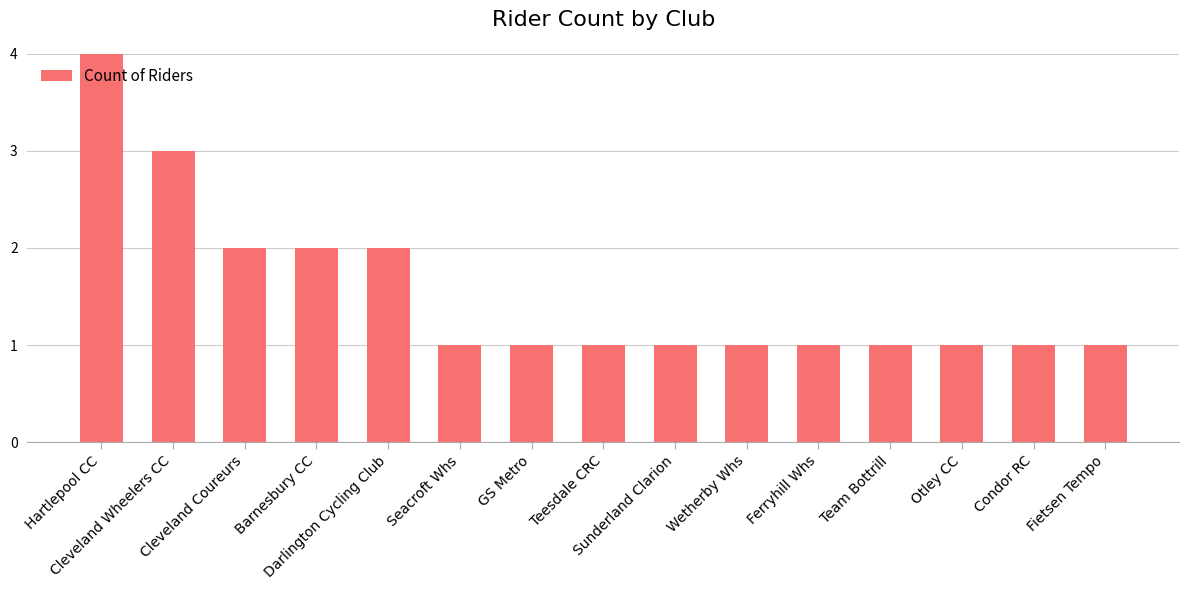

What is the minimum value shown in the chart?

1